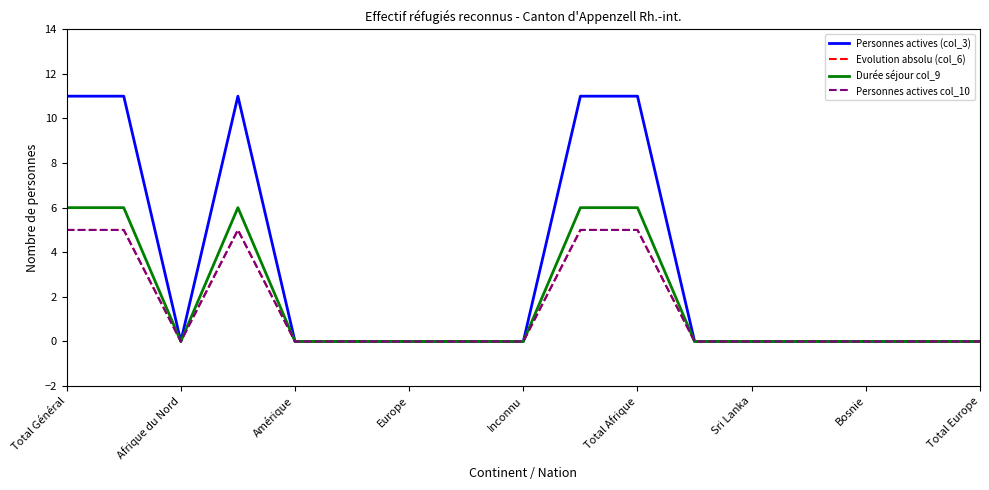

At which category does Durée séjour col_9 reach its first local valley?

Afrique du Nord